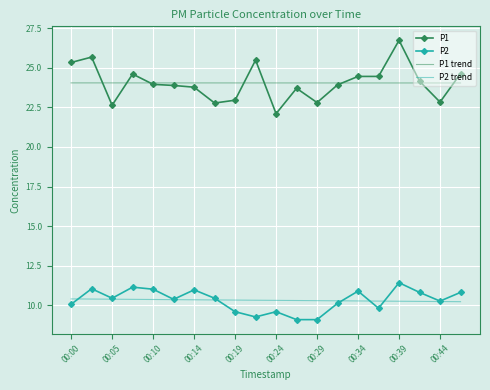

Count the number of categories in the chart.

20